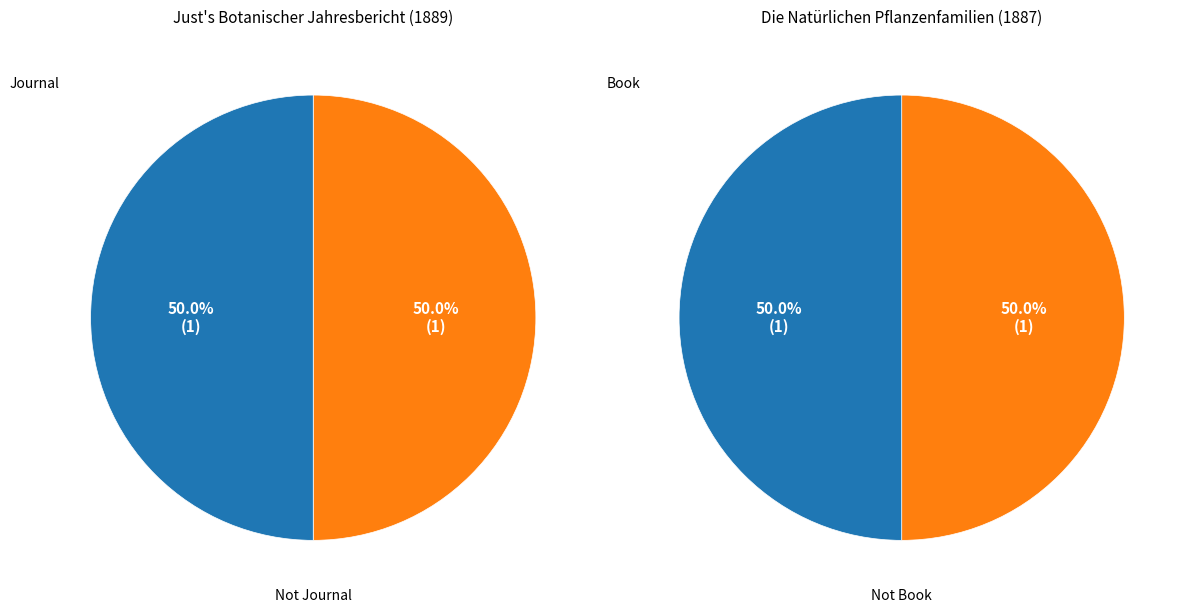

To the nearest percent, what is the combined percentage of 1887 (Book) and 1889 (Journal)?

100%